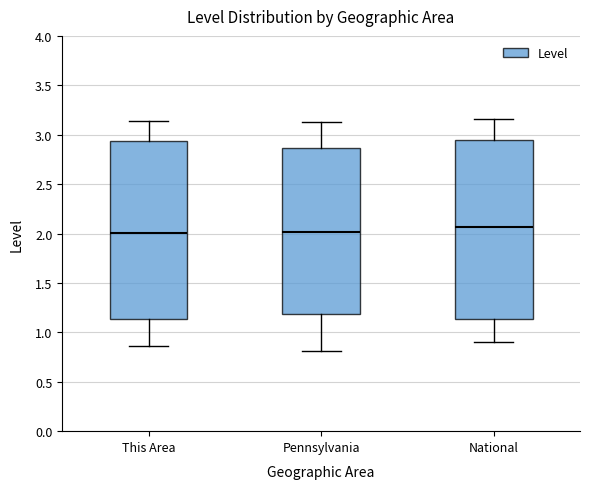

Where is the lower edge of the box for Pennsylvania on the y-axis? The values are not printed on the chart, so give them approximately, as read against the axis.

1.20